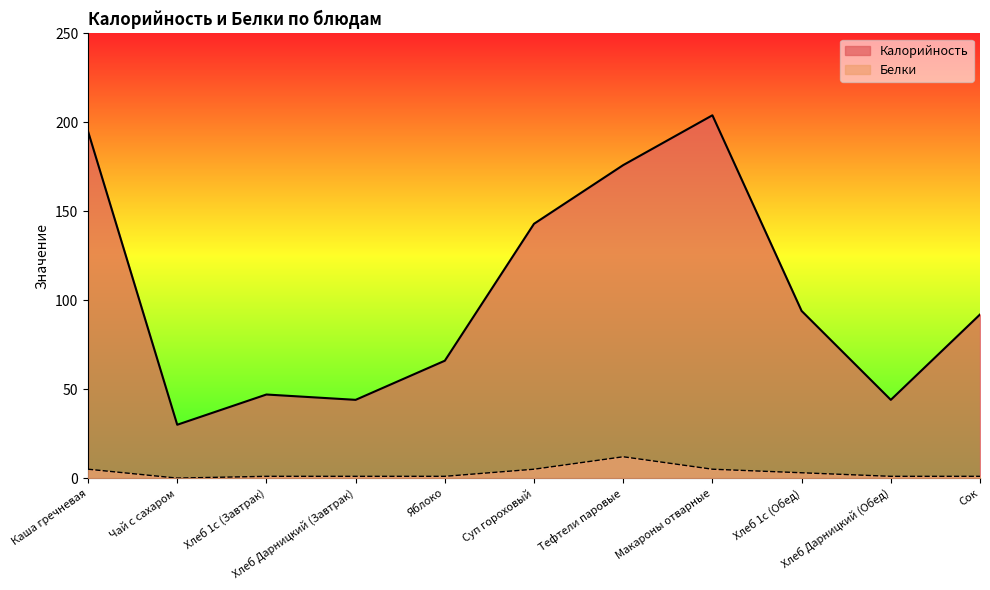

Which category has the highest value across all series?

Макароны отварные